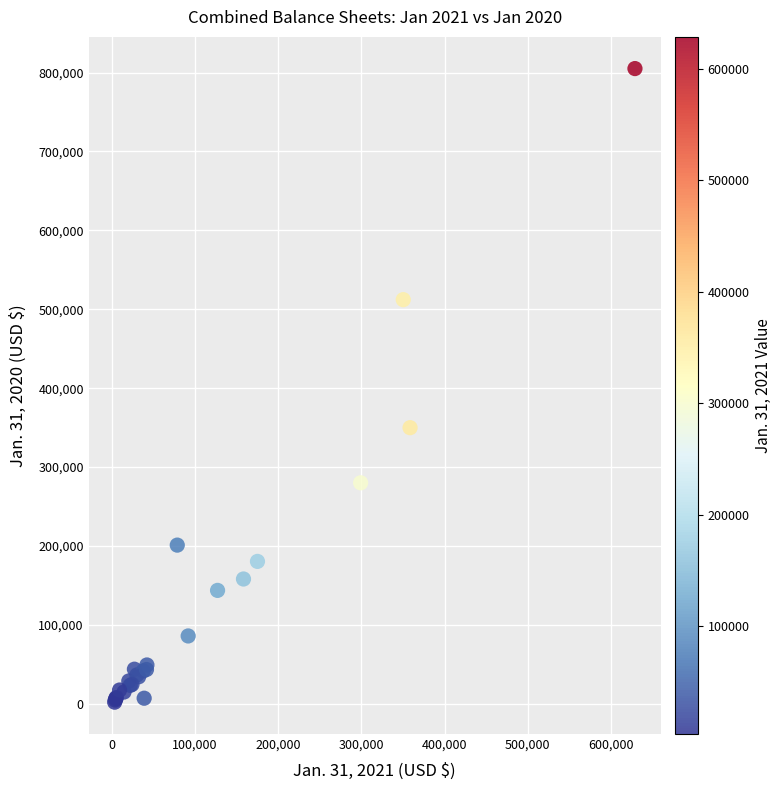

What Y value in the scatter plot is closest to 403563?

349940